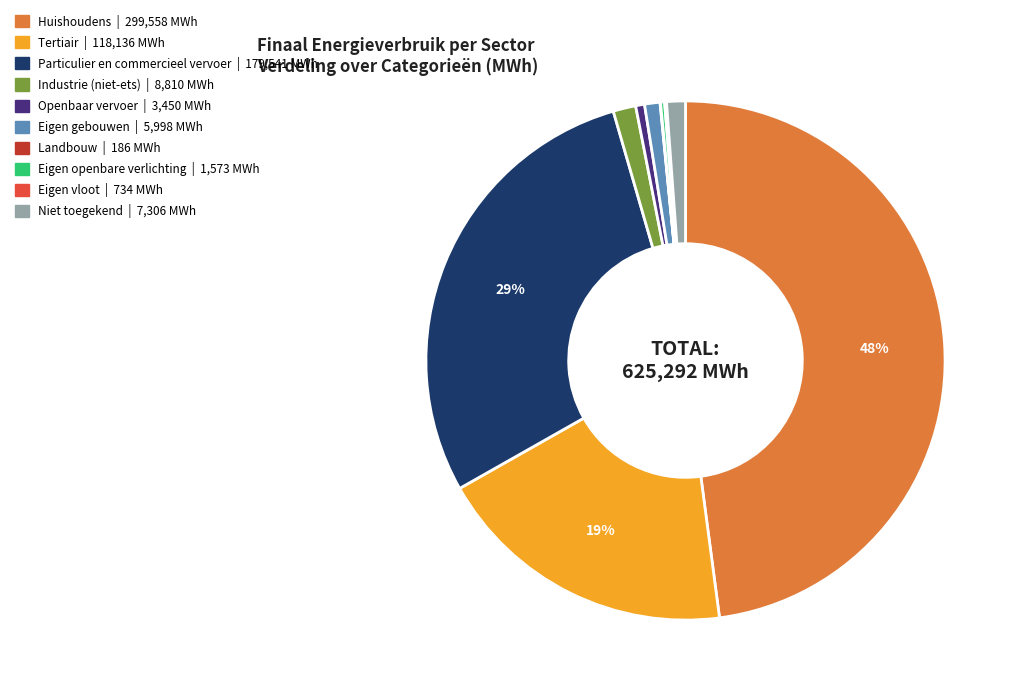

Is there a majority slice in this chart?

No